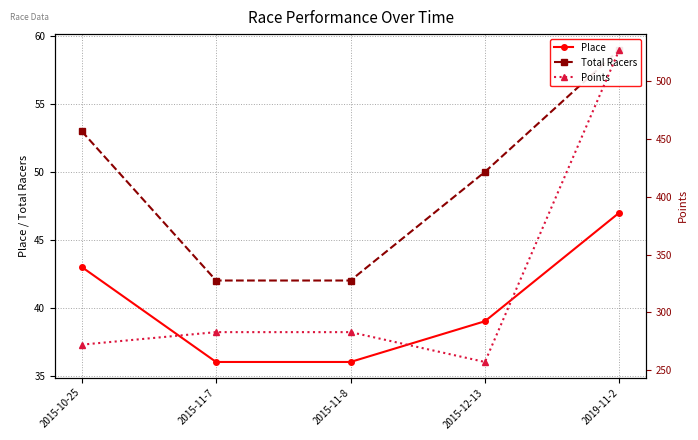

The Total Racers series shows 74.6 at 2015-11-8. True or false?

False